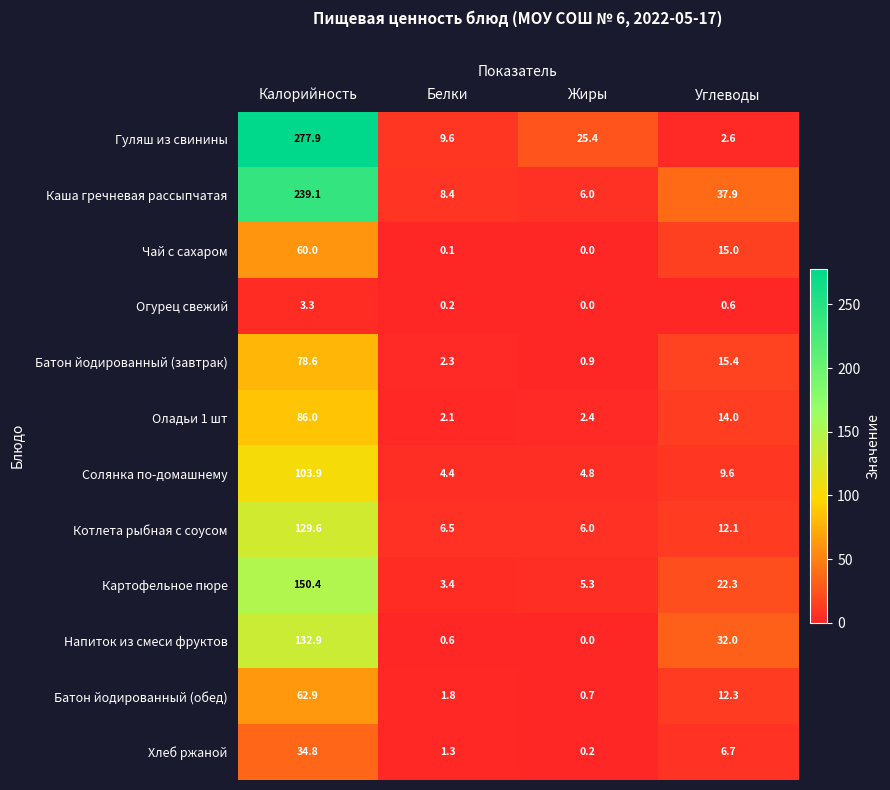

Which label corresponds to the largest value in the chart?

Калорийность